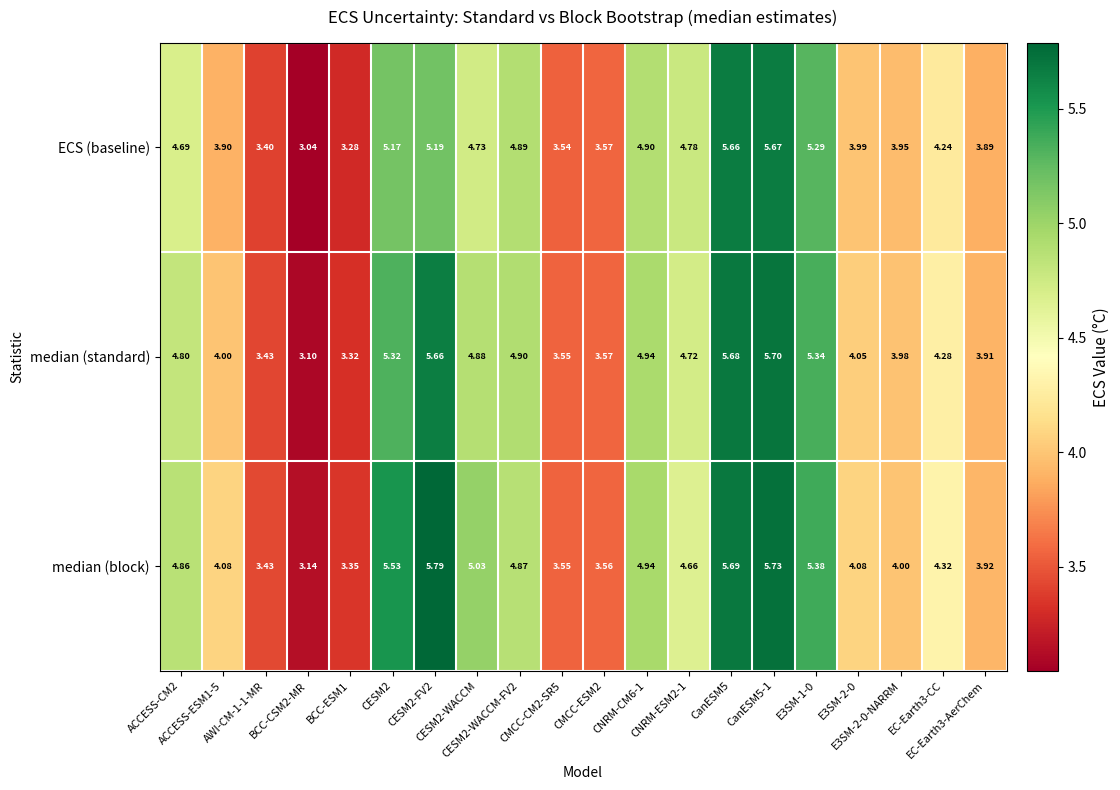

Which series has the largest total across all categories?

median (block)